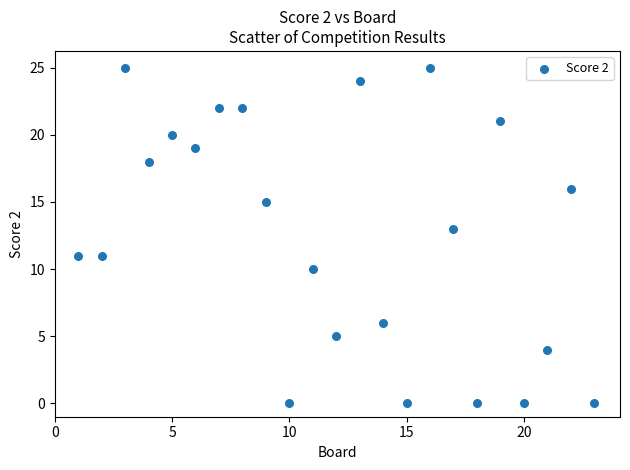

What is the range of X values (max minus min)?

22